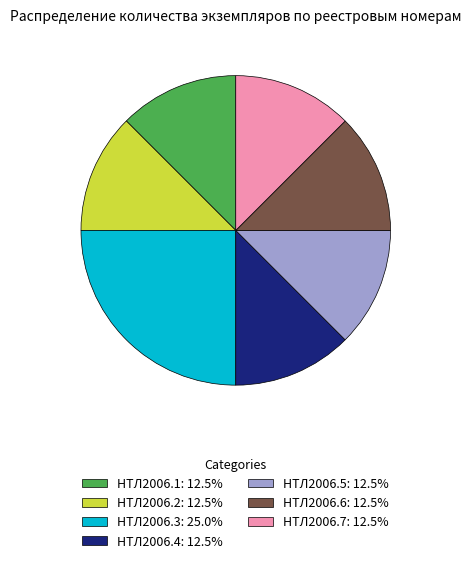

How many segments does this pie chart have?

7